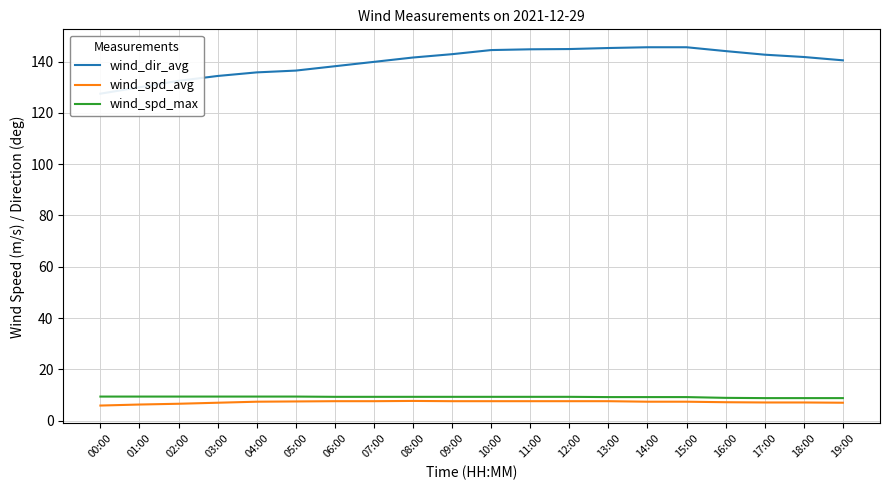

The wind_spd_avg series shows 4.5 at 03:00. True or false?

False